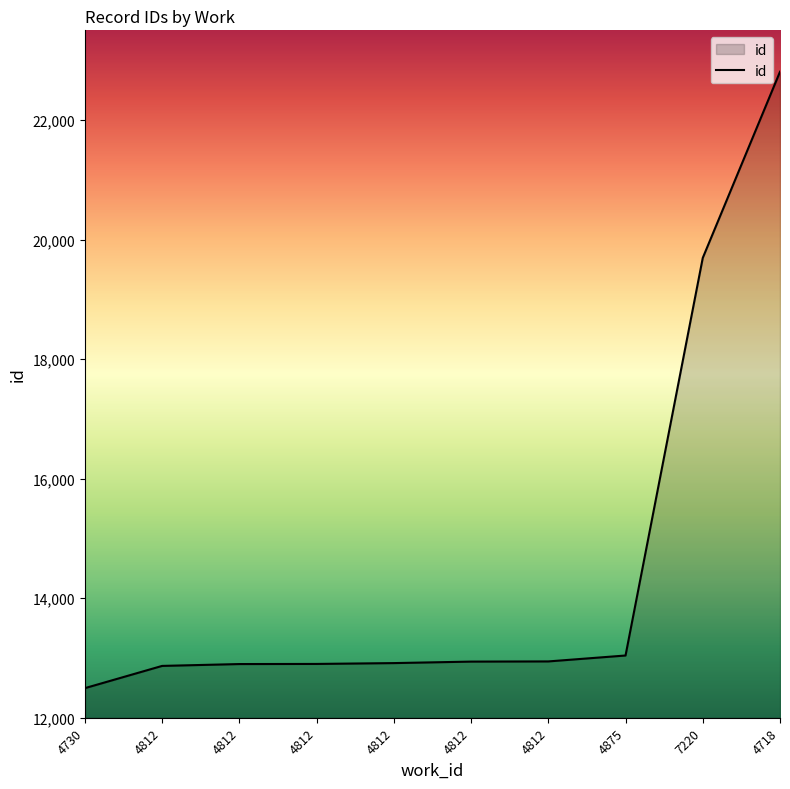

What value does the data have at 4875?

13041